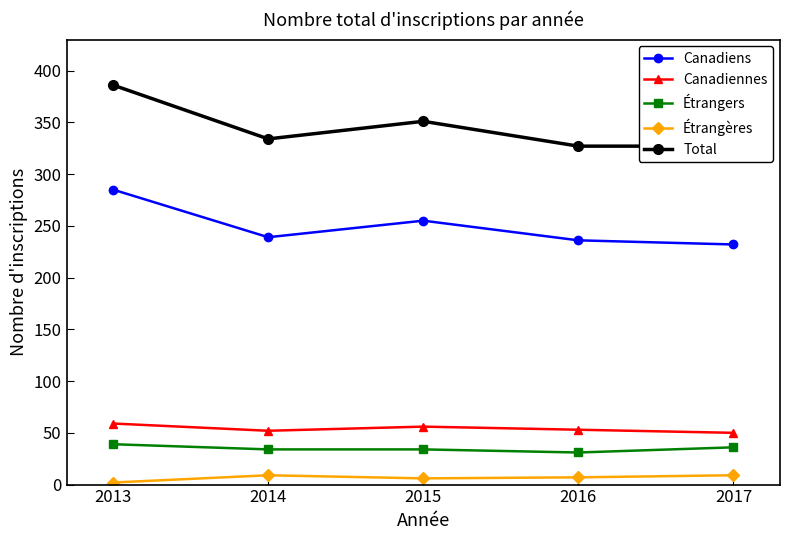

True or false: Étrangères and Total intersect in this chart.

False